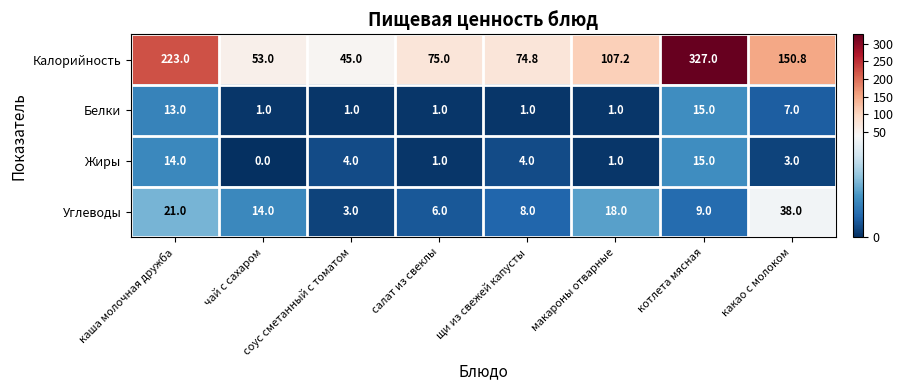

What is the total value across all series at салат из свеклы?

83.0